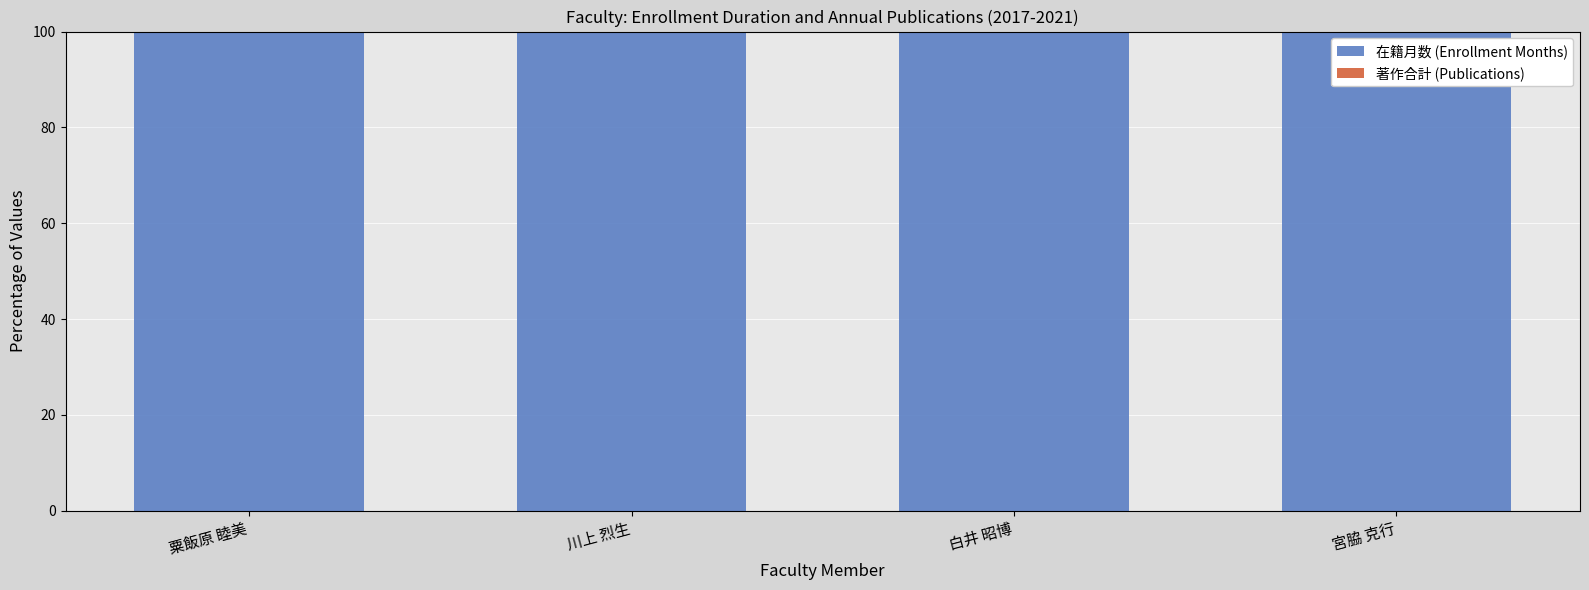

Does the chart contain any negative values?

No